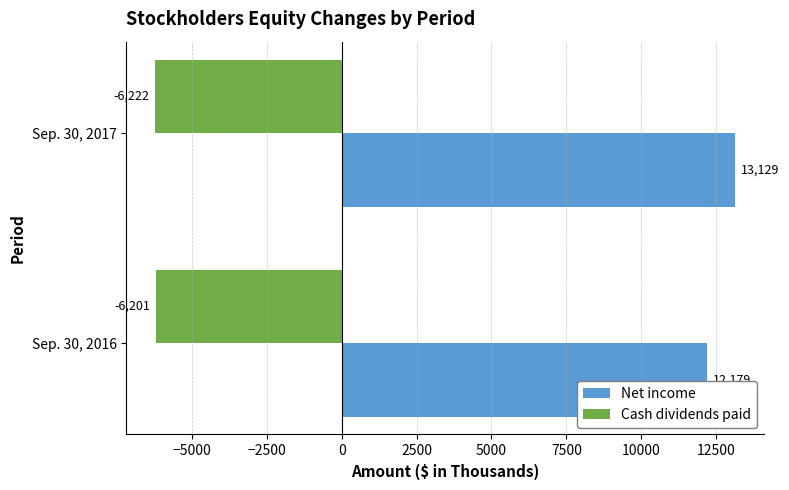

Which series has the largest range (max minus min)?

Net income